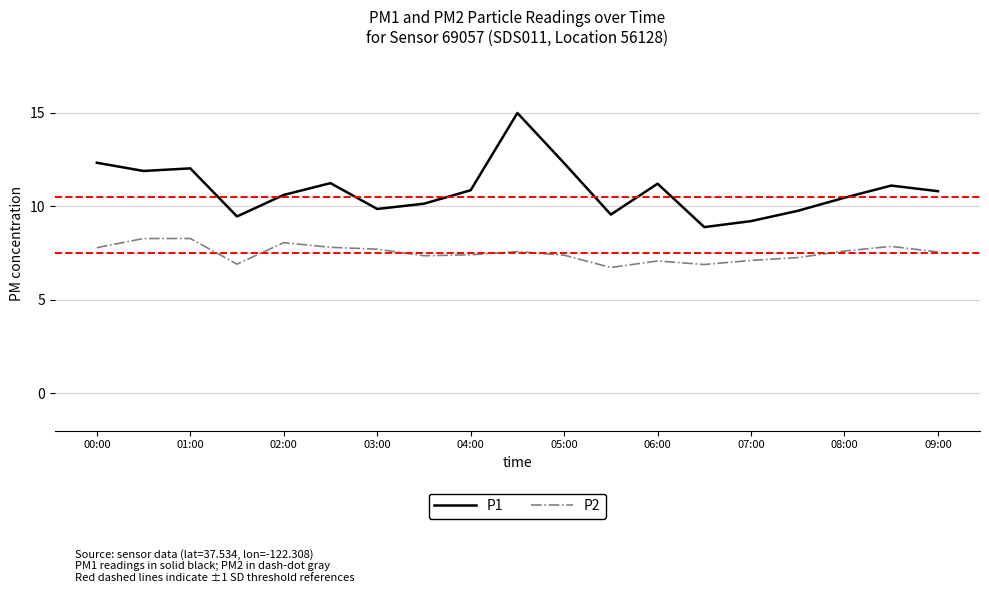

List the series in order of their overall mean, lowest first.

P2, P1